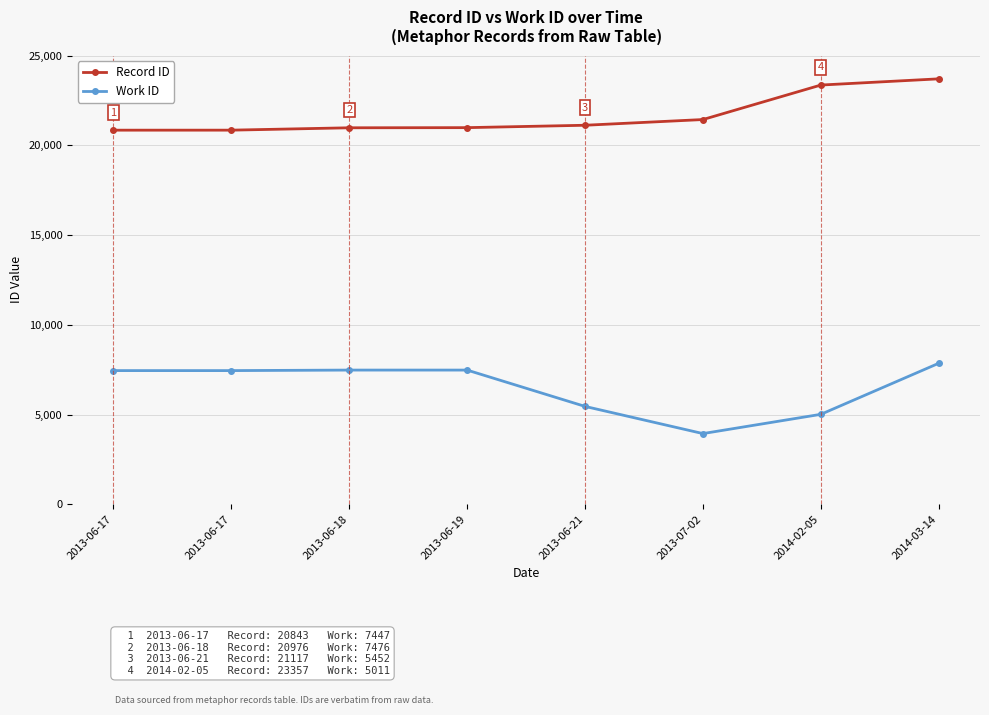

Is it true that Work ID equals 9423 at 2013-06-21?

False